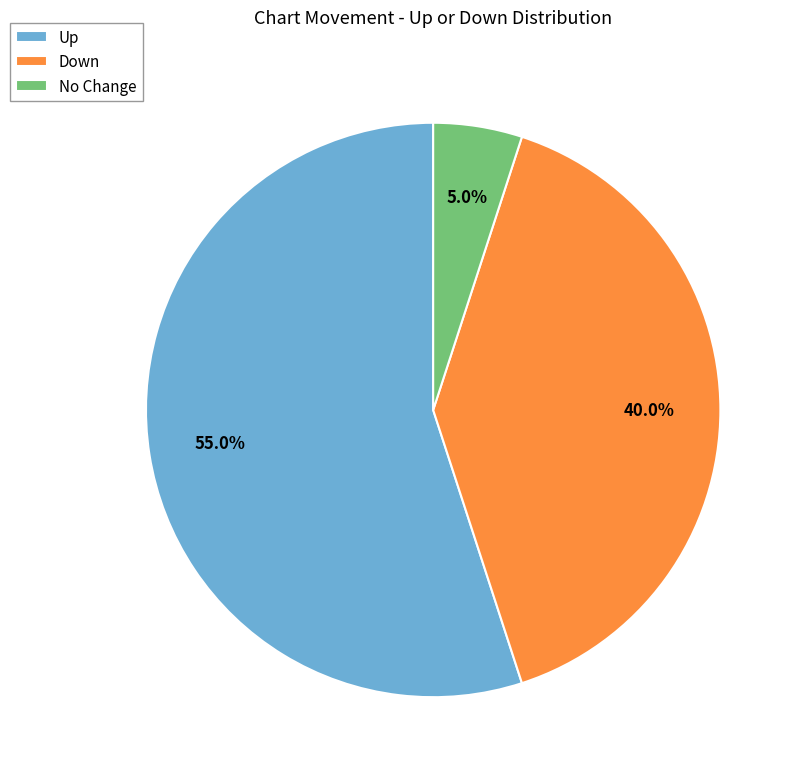

Which slice is the largest?

Up